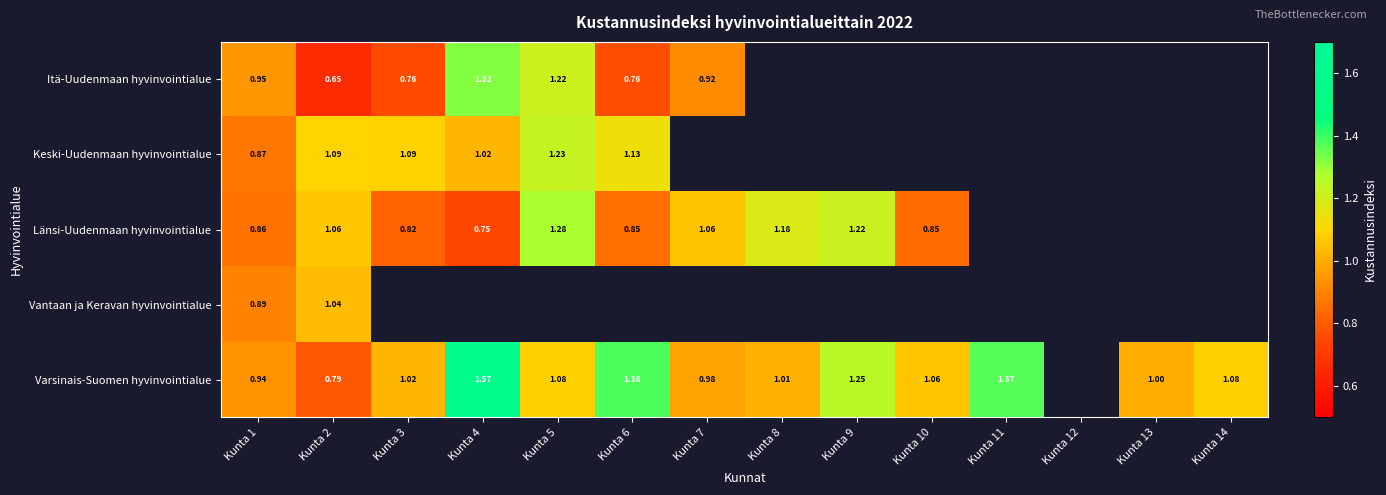

At which label does Itä-Uudenmaan hyvinvointialue reach its peak?

Kunta 4